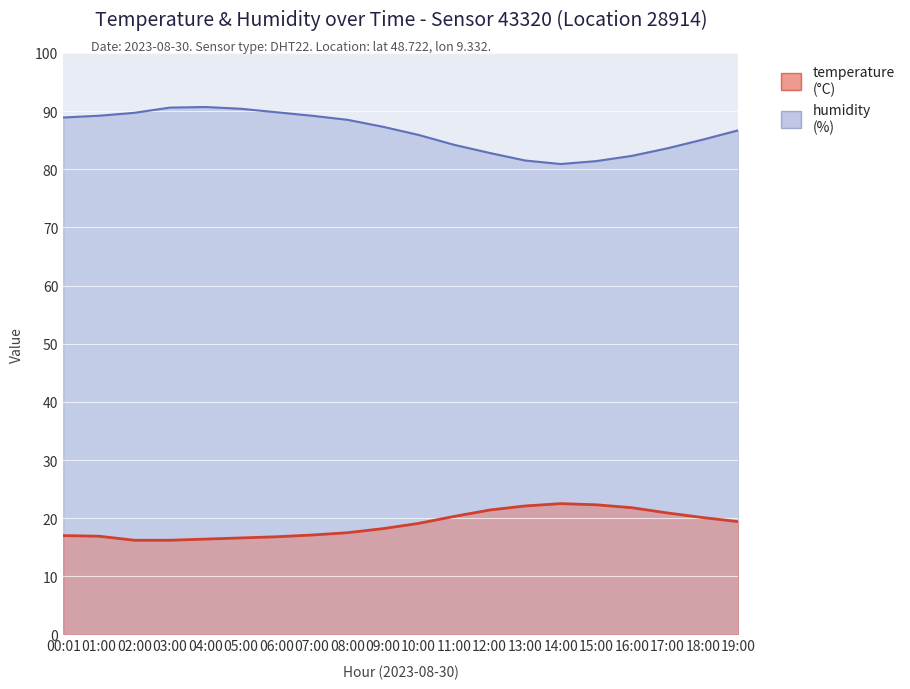

Which has a higher value, 14:00 or 16:00?

14:00